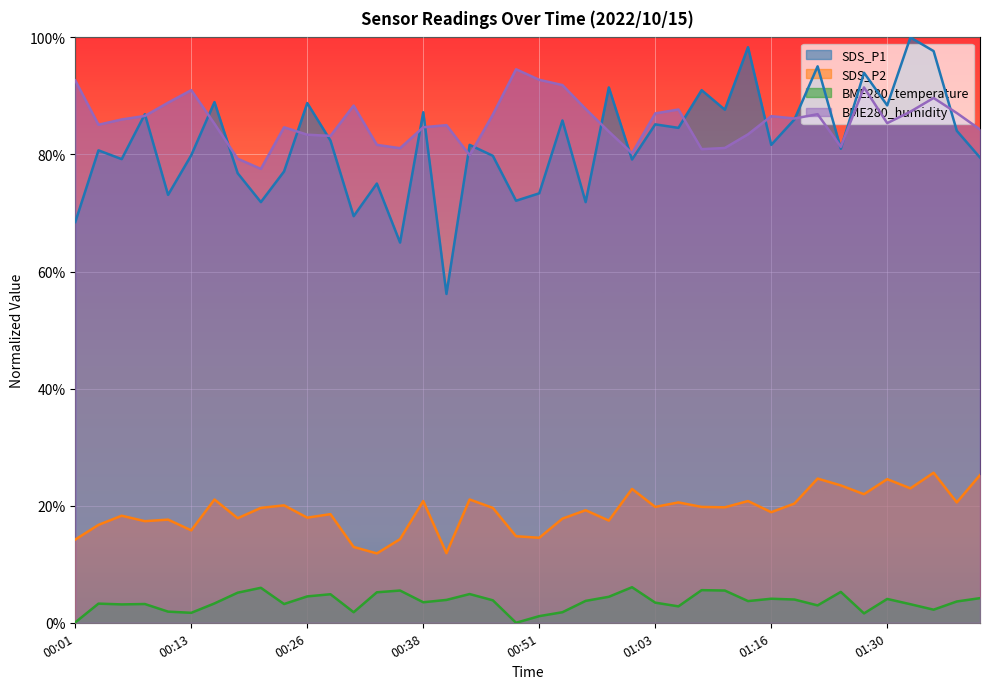

What is the highest value of the BME280_temperature series?

6.1